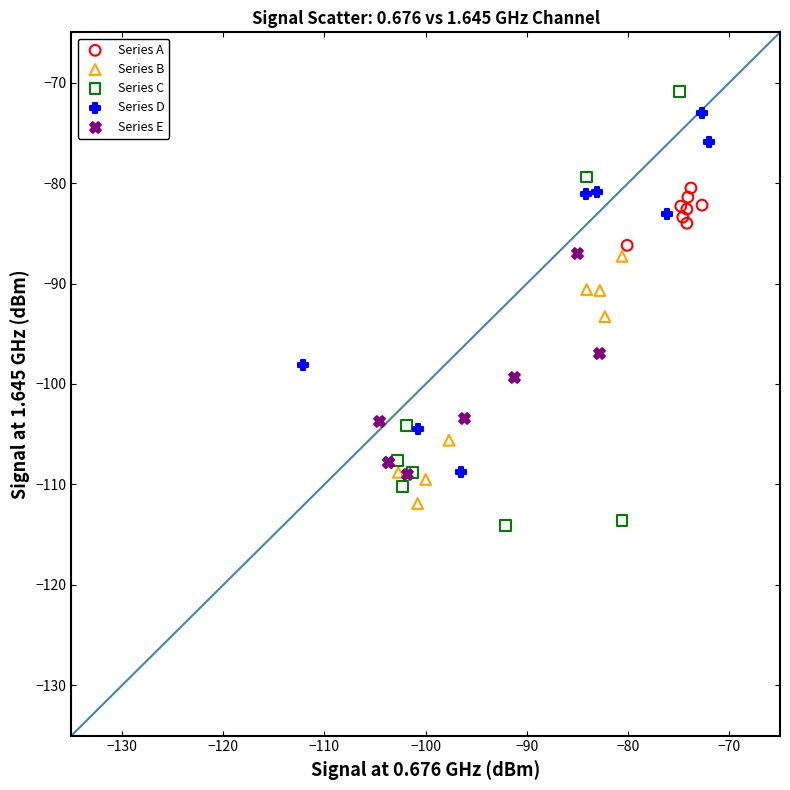

Which series contains the lowest Y value?

Series C